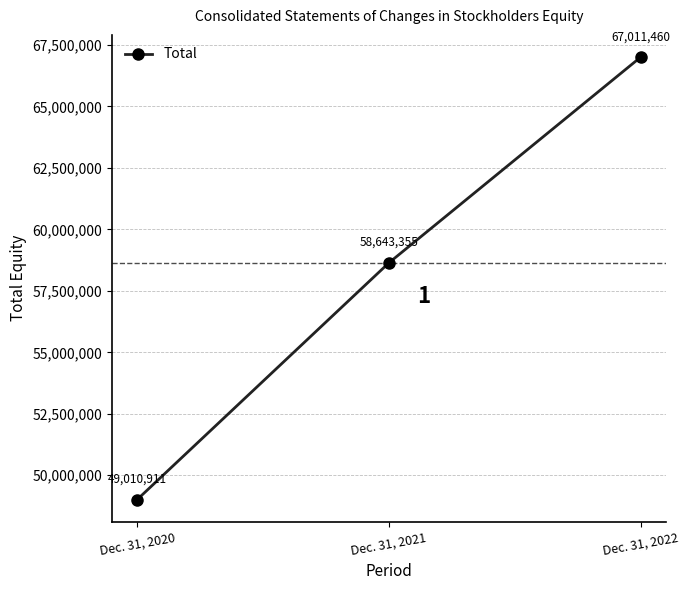

Rank the categories by value from highest to lowest.

Dec. 31, 2022, Dec. 31, 2021, Dec. 31, 2020